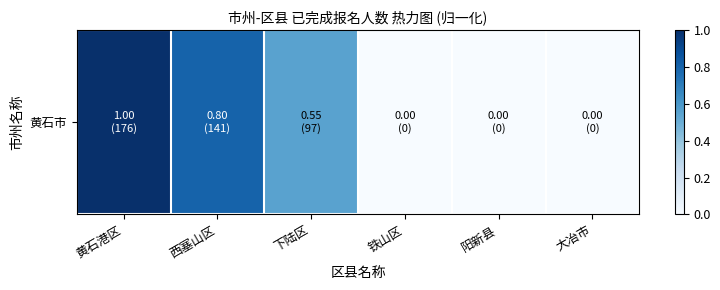

Which category has the highest value across all series?

黄石港区